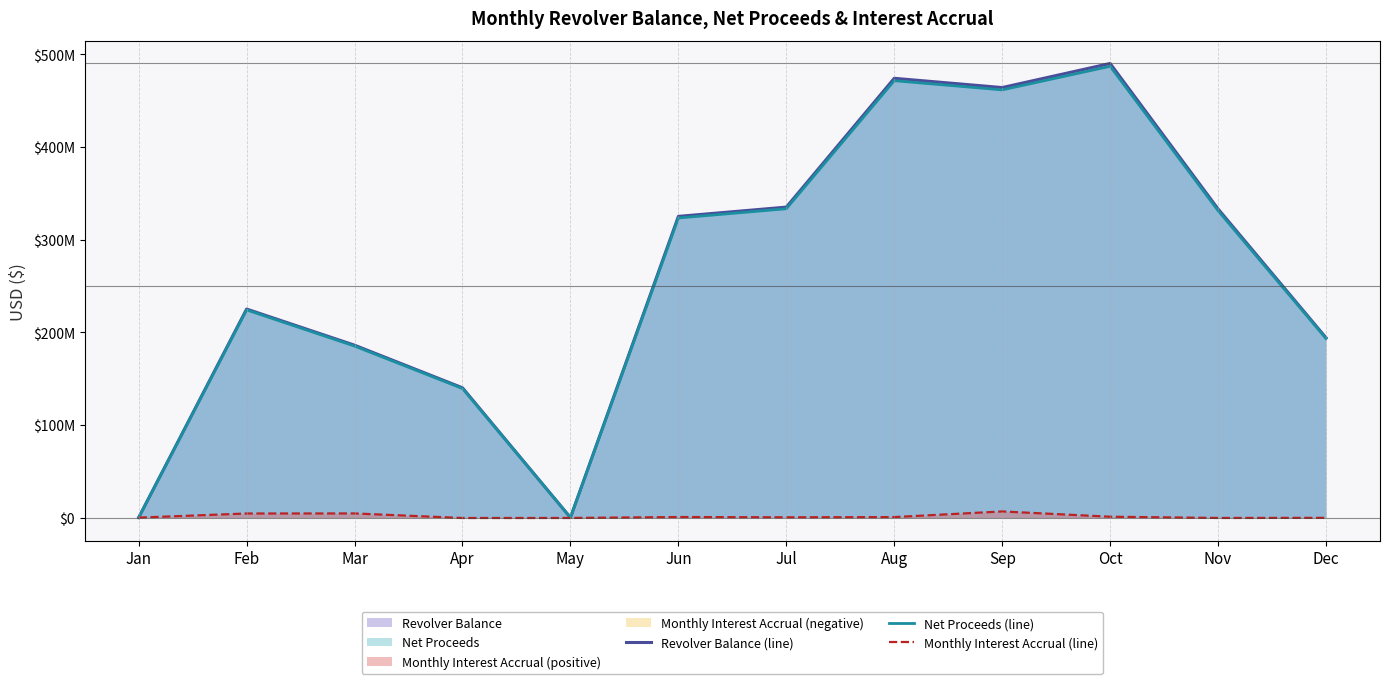

How many lines are shown in the chart?

3